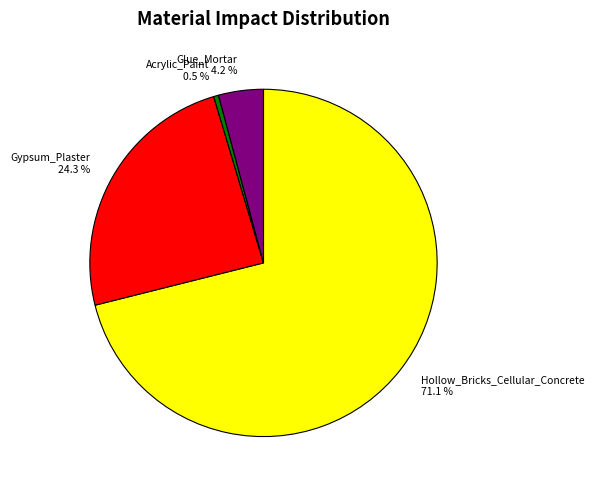

Do Gypsum_Plaster and Hollow_Bricks_Cellular_Concrete together represent more than half of the pie?

Yes